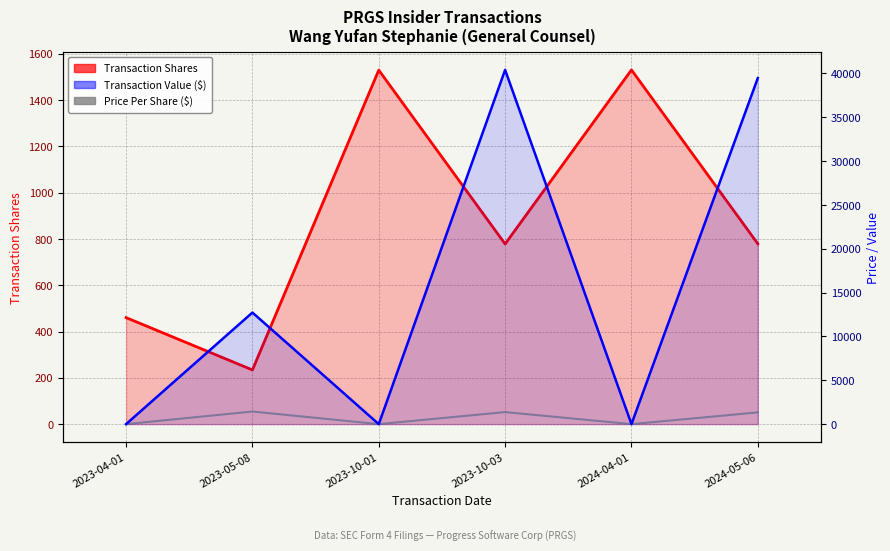

Which category has the lowest value in the Transaction Shares series?

2023-05-08